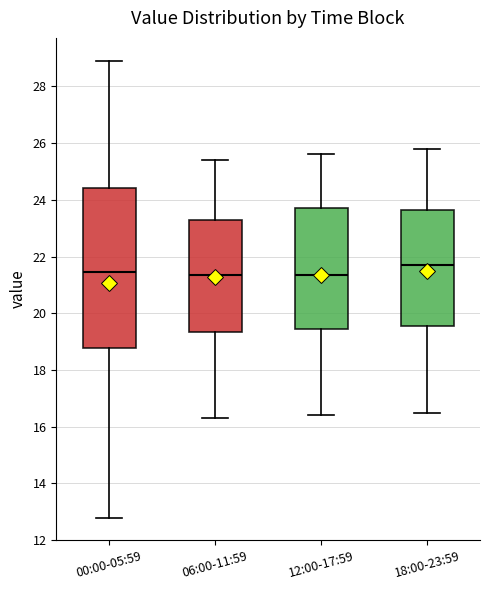

Reading left to right, transcribe this box plot: for each box, give where its median line is, the range the box spans, and where its two whiskers end, as read against the y-axis. The values are not printed on the chart, so give them approximately, as read against the axis.

00:00-05:59: median 21.4, box 18.8 to 24.4, whiskers 12.8 to 29.0
06:00-11:59: median 21.4, box 19.4 to 23.2, whiskers 16.4 to 25.4
12:00-17:59: median 21.4, box 19.4 to 23.8, whiskers 16.4 to 25.6
18:00-23:59: median 21.8, box 19.6 to 23.6, whiskers 16.6 to 25.8